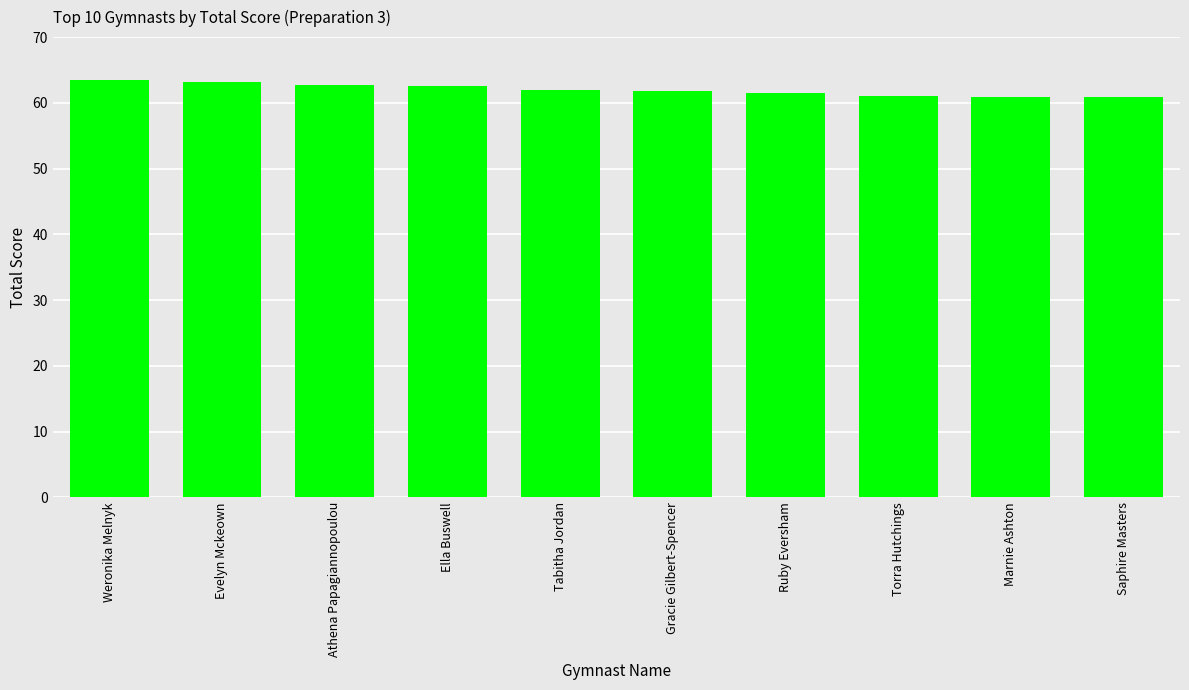

What is the minimum value shown in the chart?

60.9